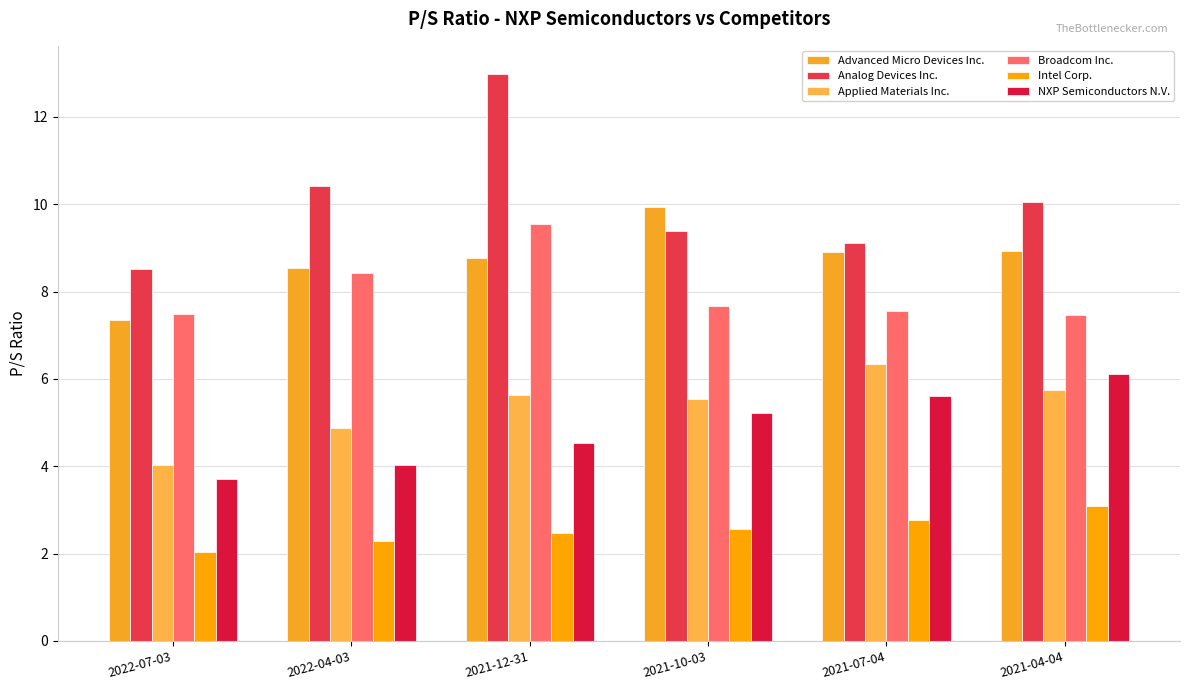

How many data points in NXP Semiconductors N.V. are less than 5?

3